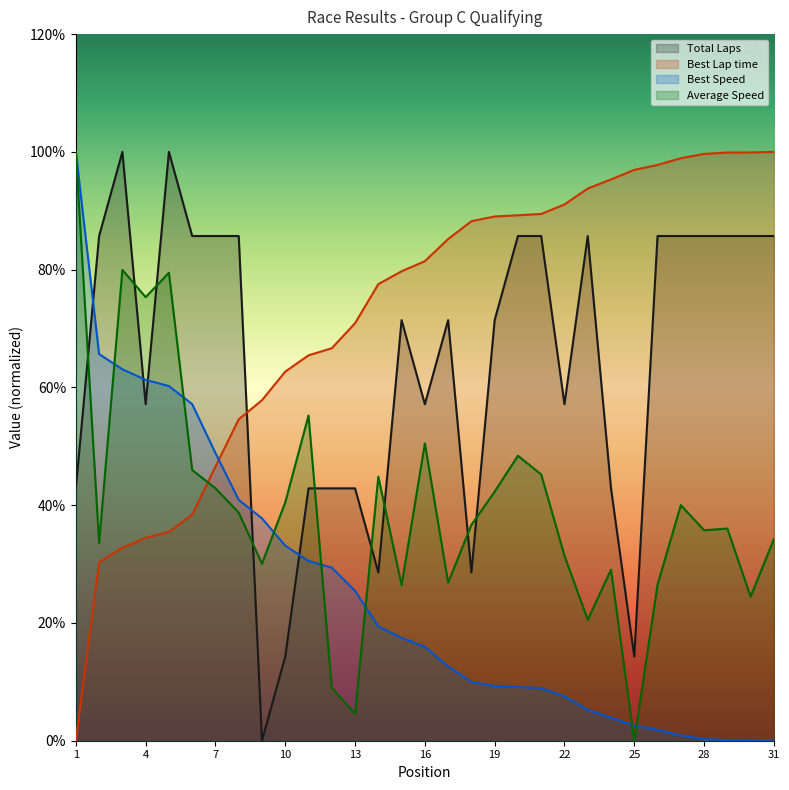

What is the total value across all series at 6?

227.3